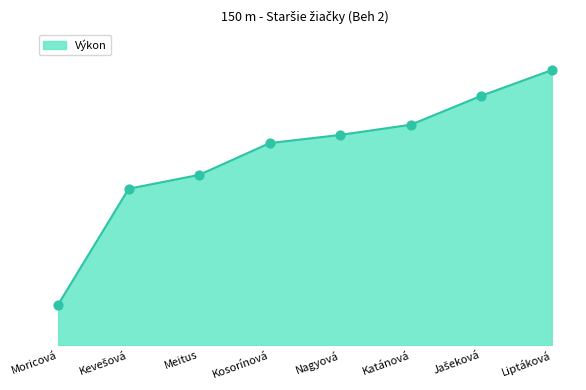

What is the change in value from Kevešová to Liptáková?

+2.9